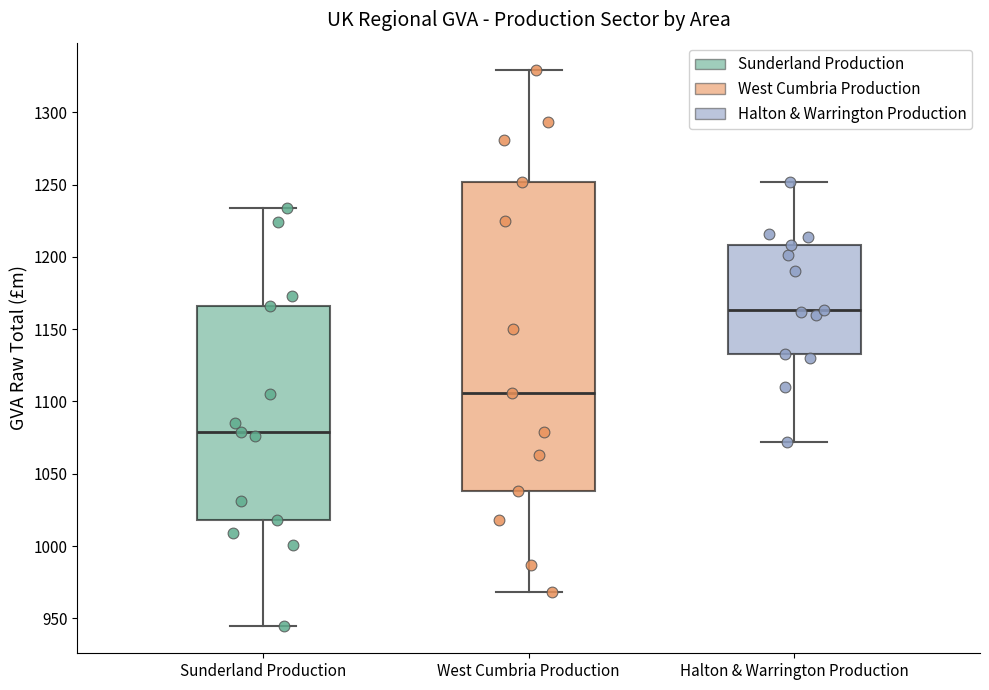

Which box is the tallest, from its lower edge to its upper edge?

West Cumbria Production